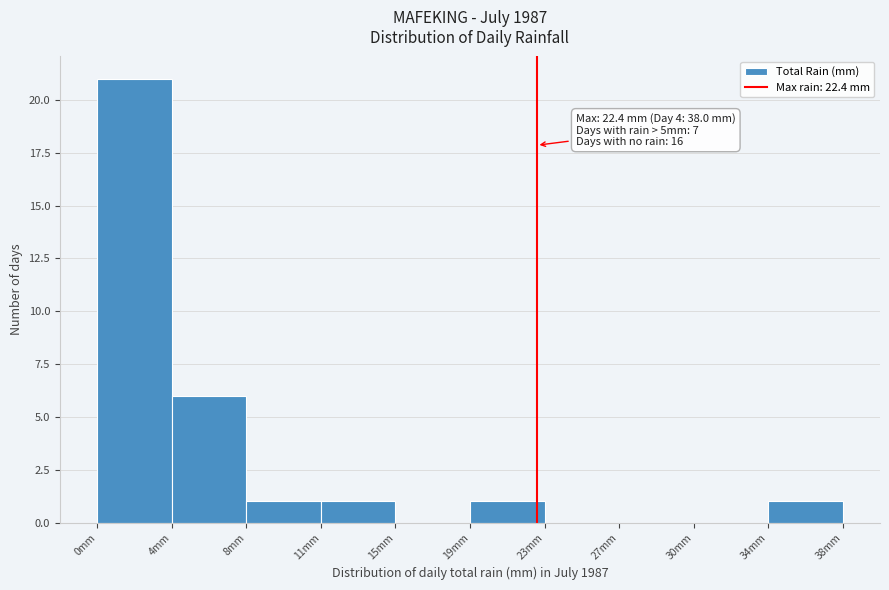

Which range on the x-axis has the tallest bar?

0.0 to 3.8